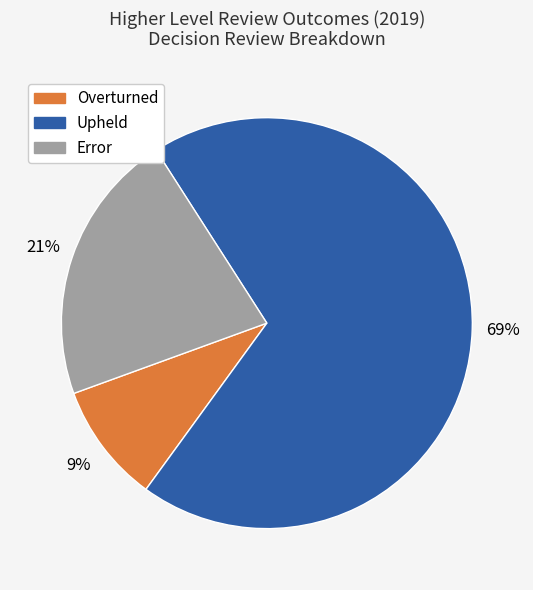

Count the number of slices in the pie.

3